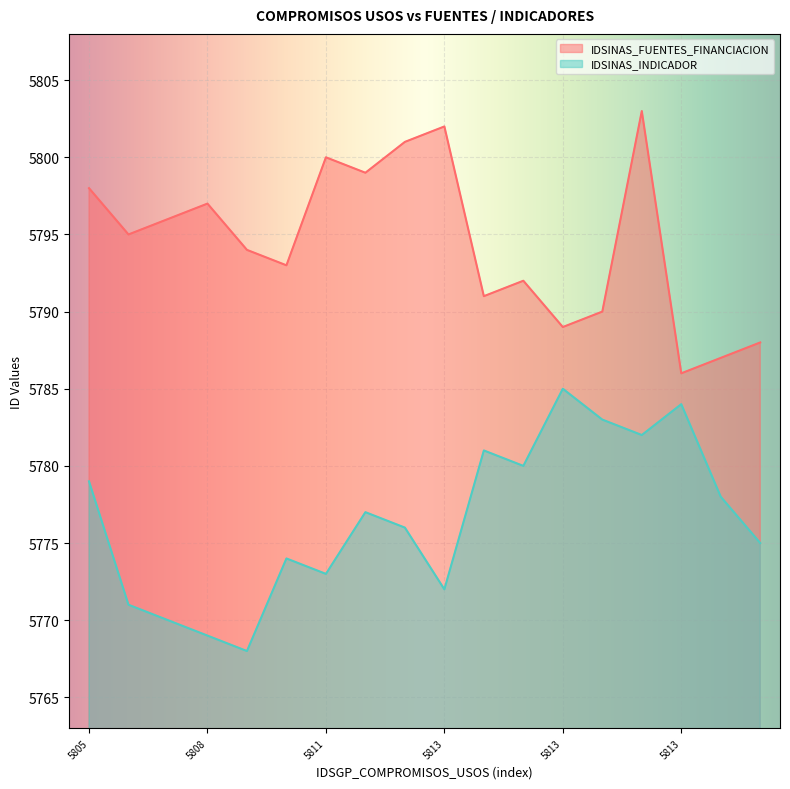

How many lines are shown in the chart?

2